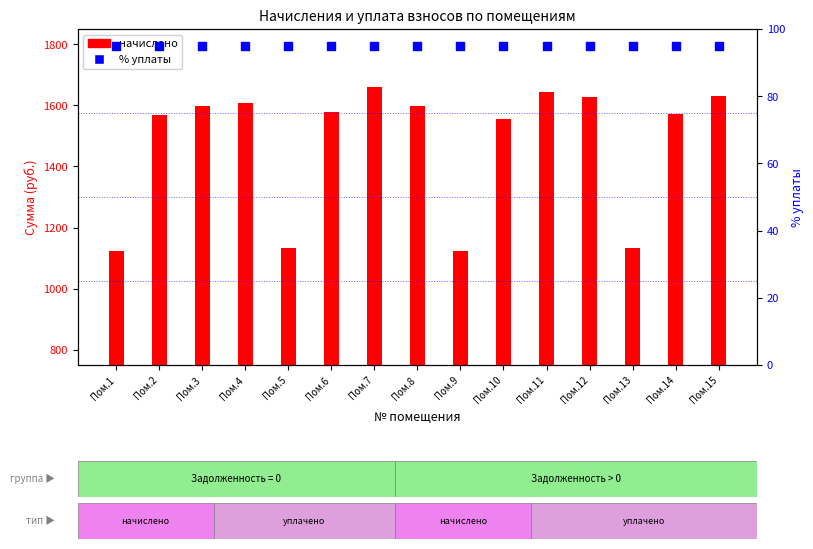

What is the total value across all series at Пом.10?

1650.9